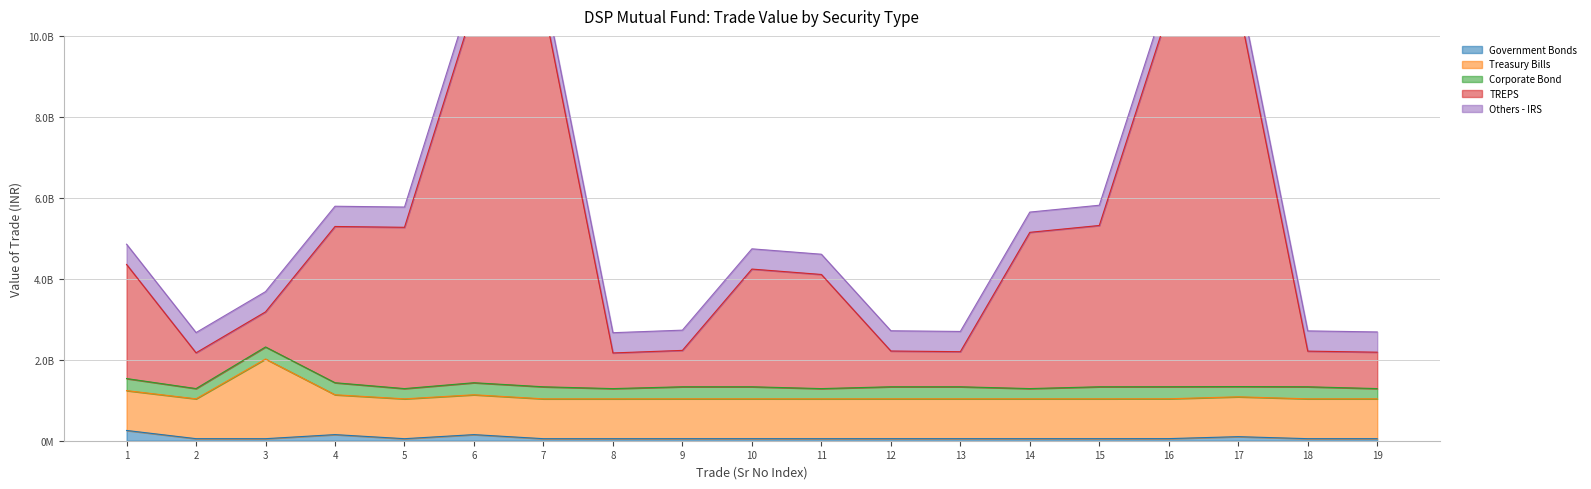

Which category has the highest value in the TREPS series?

7